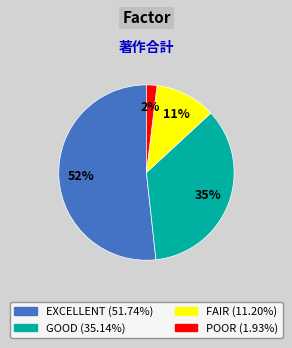

How many slices are in this pie chart?

4